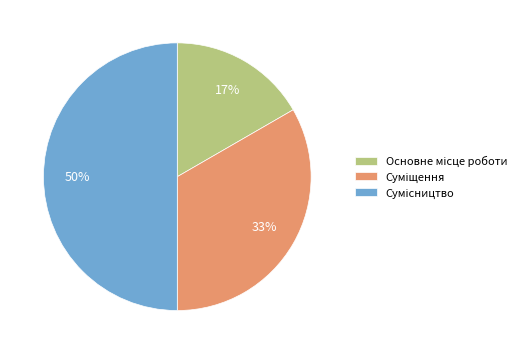

To the nearest percent, what is the average slice percentage?

33%